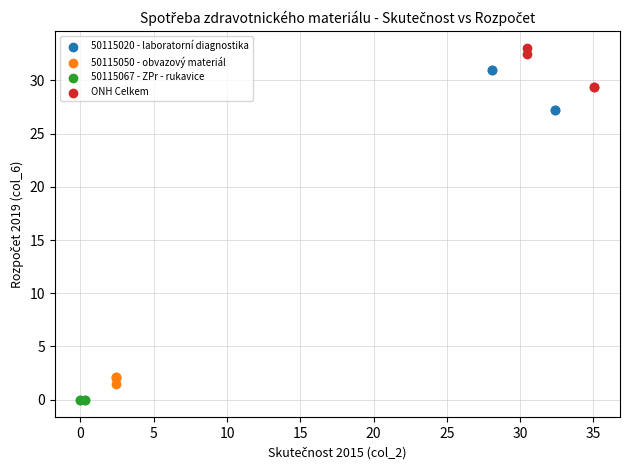

What are all the series names shown in the legend?

50115020 - laboratorní diagnostika, 50115050 - obvazový materiál, 50115067 - ZPr - rukavice, ONH Celkem